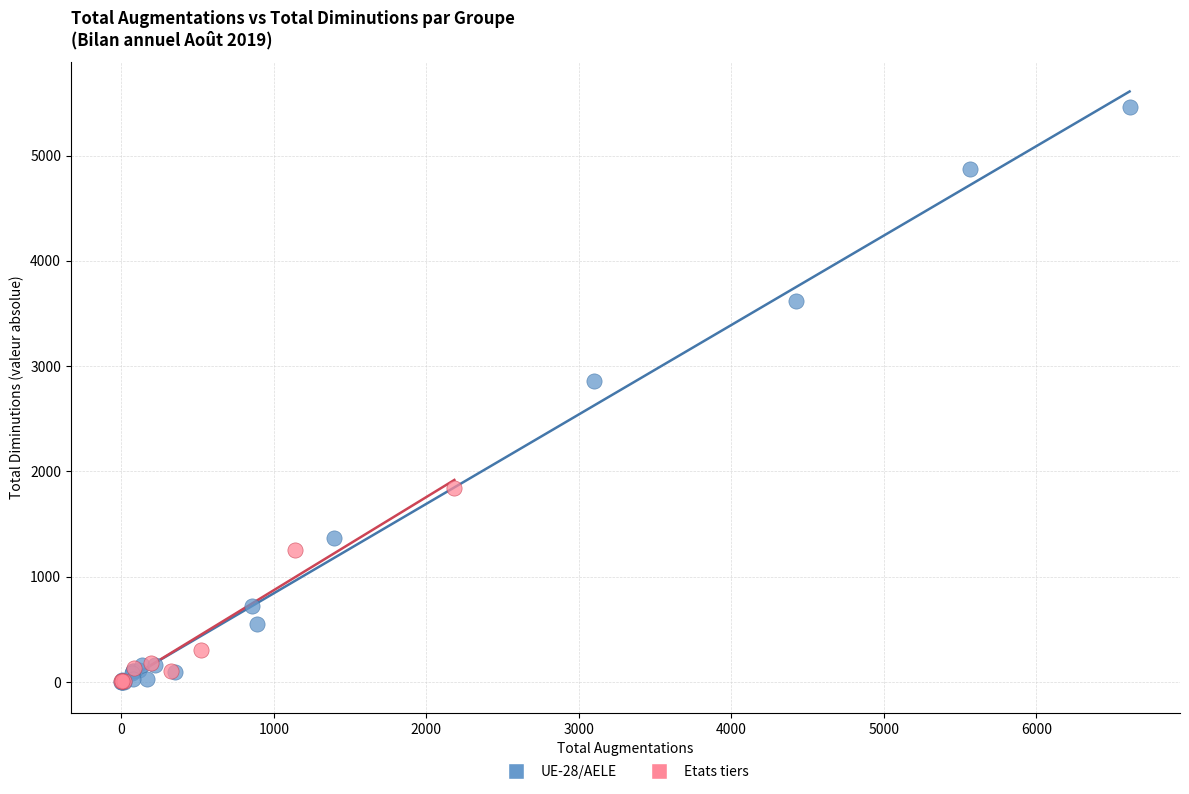

What are all the series names shown in the legend?

UE-28/AELE, Etats tiers